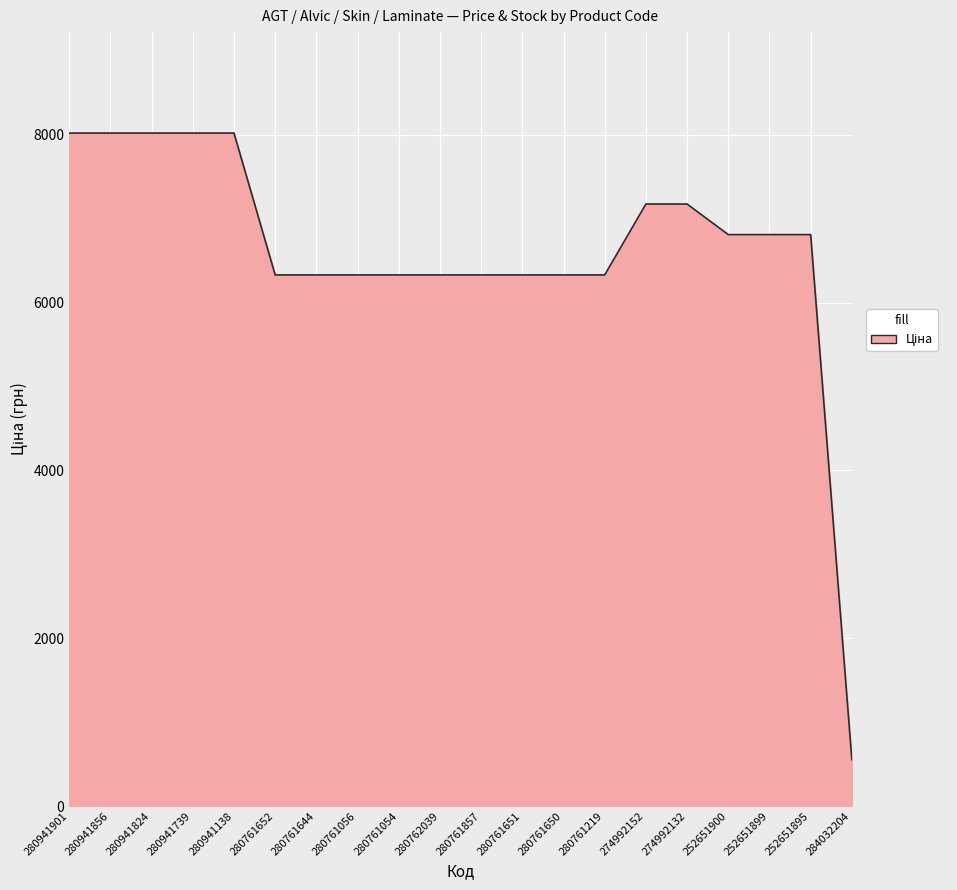

The chart shows a value of 7173.5 at 274992152. True or false?

True